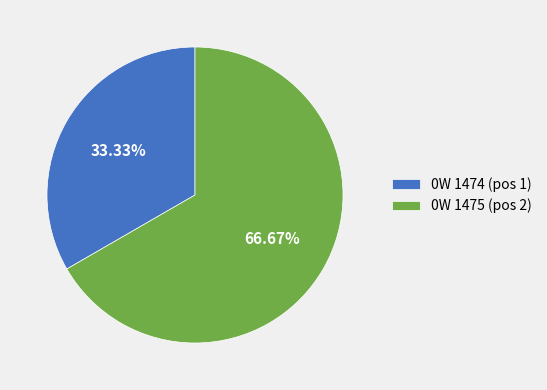

How much of the chart is everything except 0W 1474?

66.7%